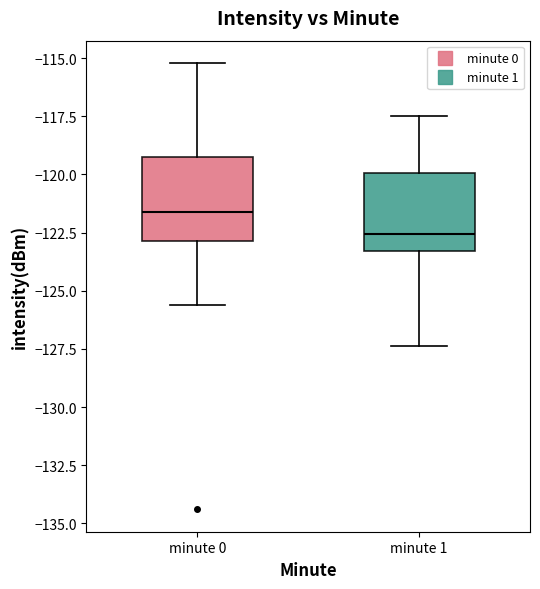

Which box has the lowest median line?

minute 1